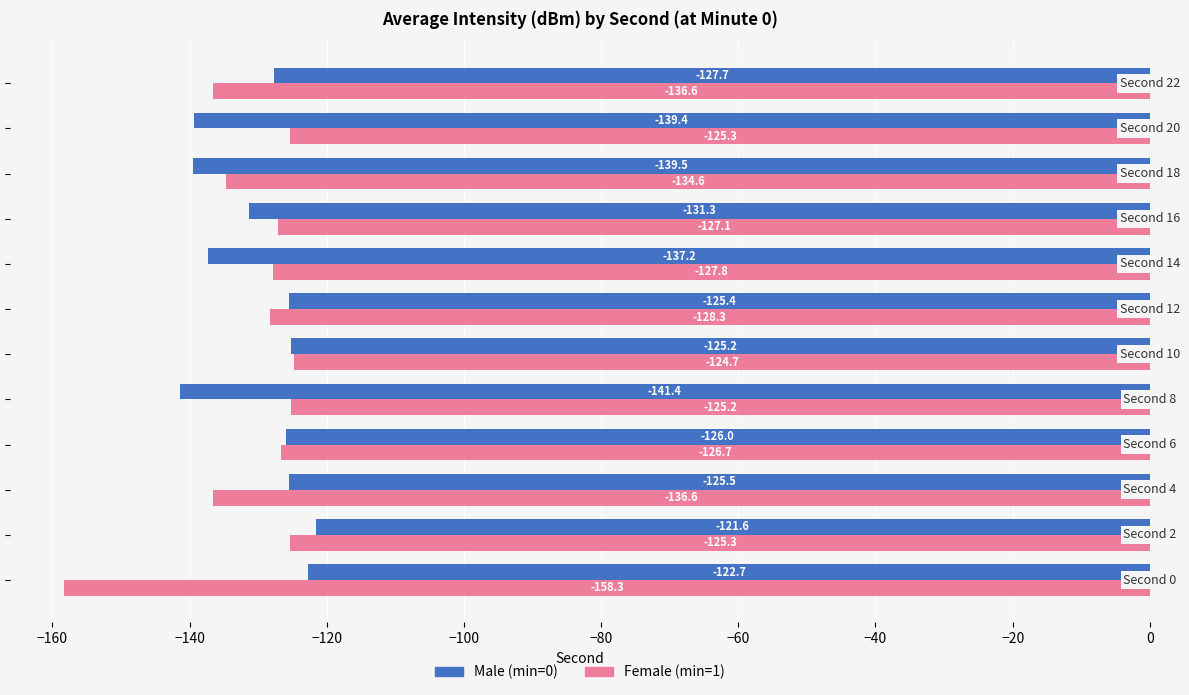

What is the minimum value shown in the chart?

-158.3